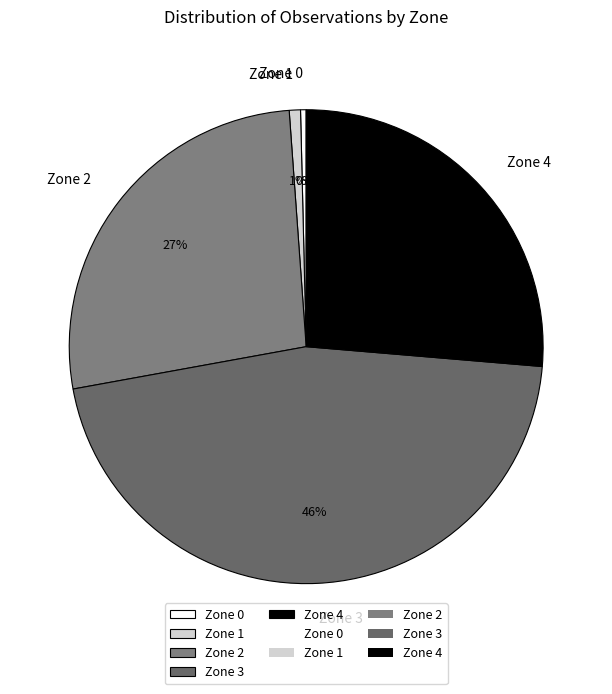

Combined, do Zone 1 and Zone 4 account for over 50%?

No